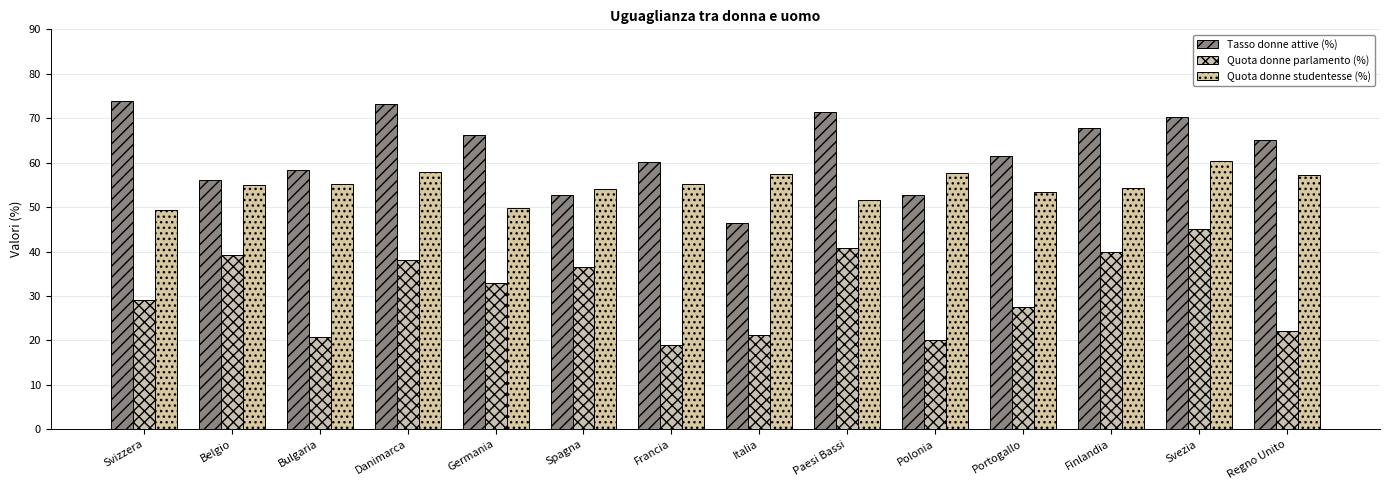

What are all the series names shown in the legend?

Tasso donne attive (%), Quota donne parlamento (%), Quota donne studentesse (%)